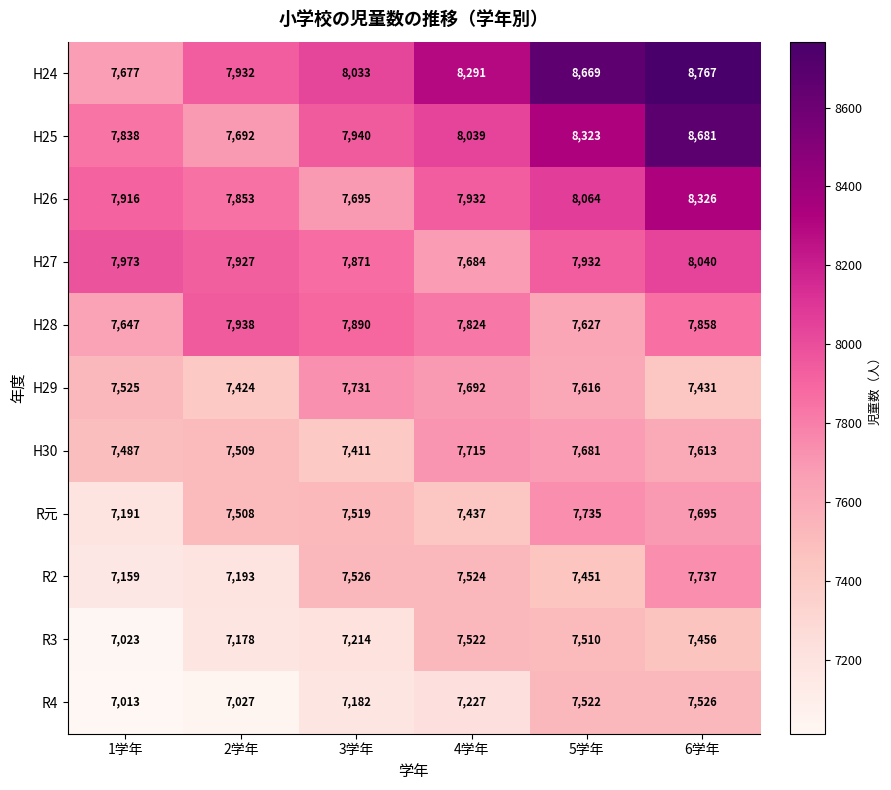

What is the maximum value shown in the chart?

8767